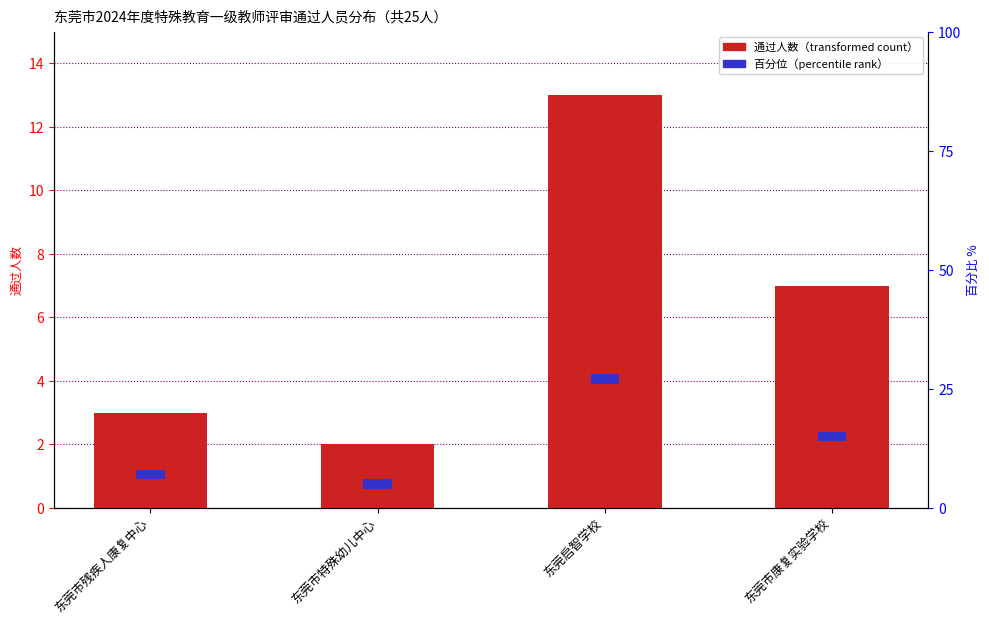

At which category does the chart reach its minimum across all series?

东莞市残疾人康复中心